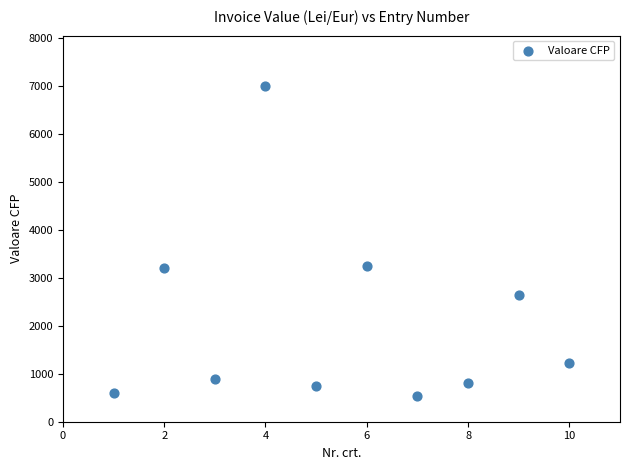

What is the average X value?

5.5